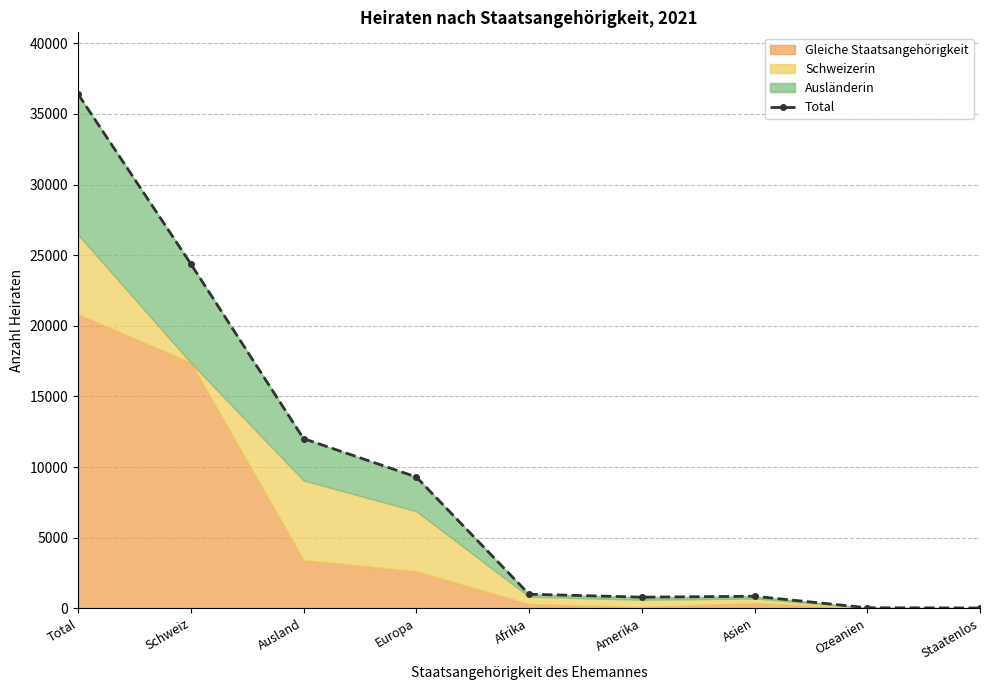

List the labels in order of value, largest first.

Total, Schweiz, Ausland, Europa, Afrika, Asien, Amerika, Ozeanien, Staatenlos